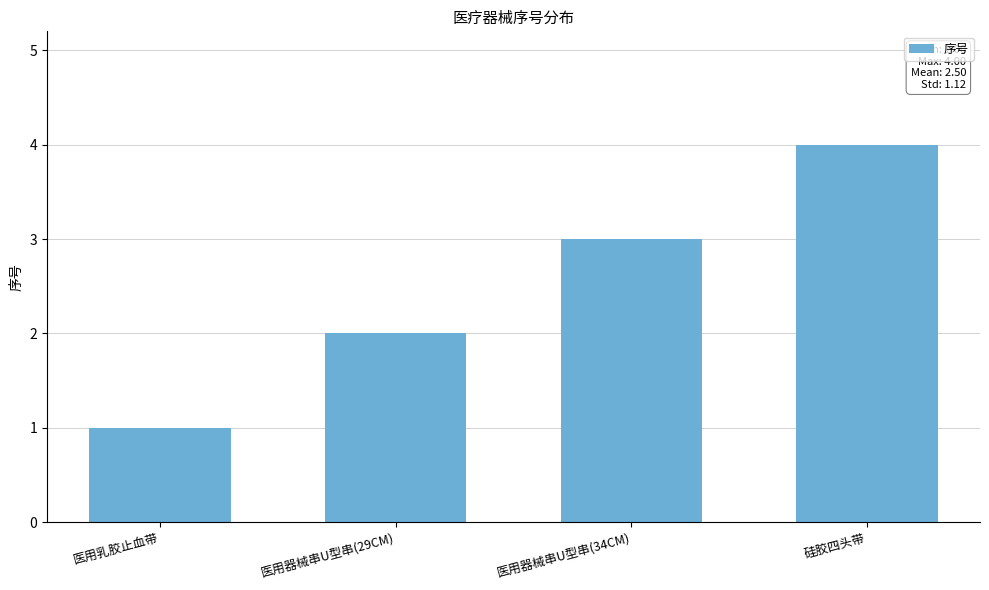

The value at 医用器械串U型串(29CM) is 3. True or false?

False